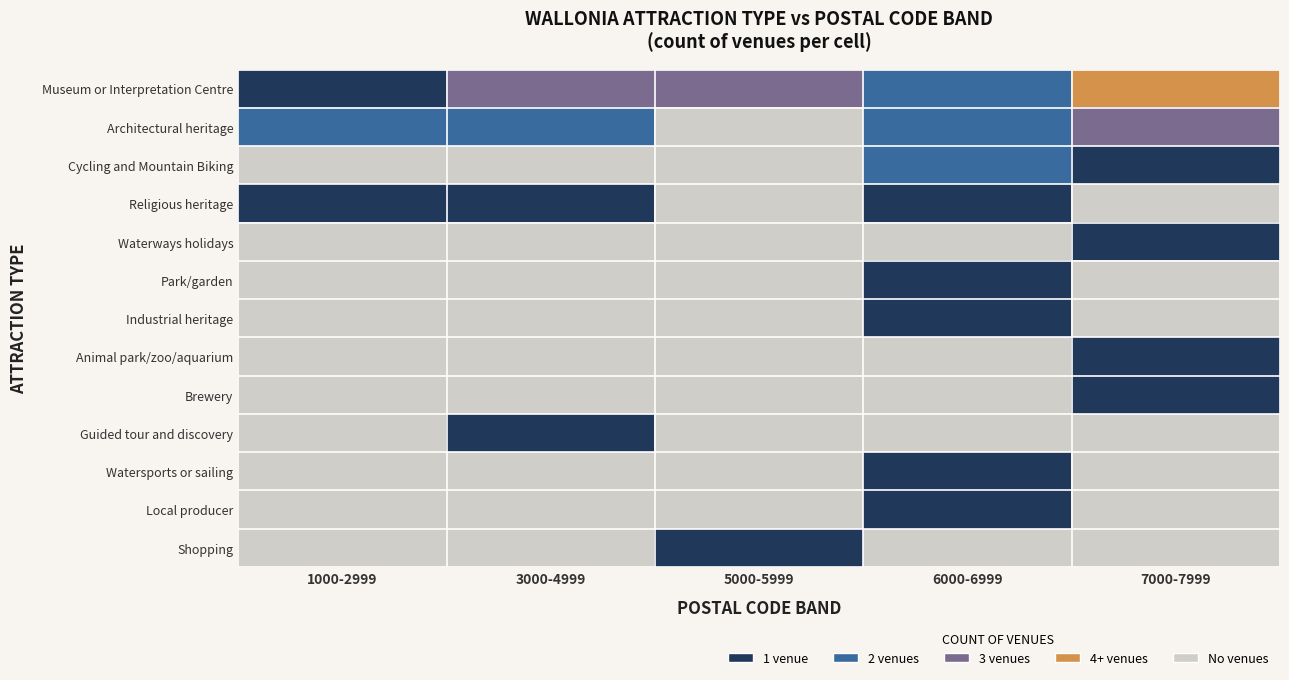

What is the difference between the highest and lowest values at 1000-2999?

2